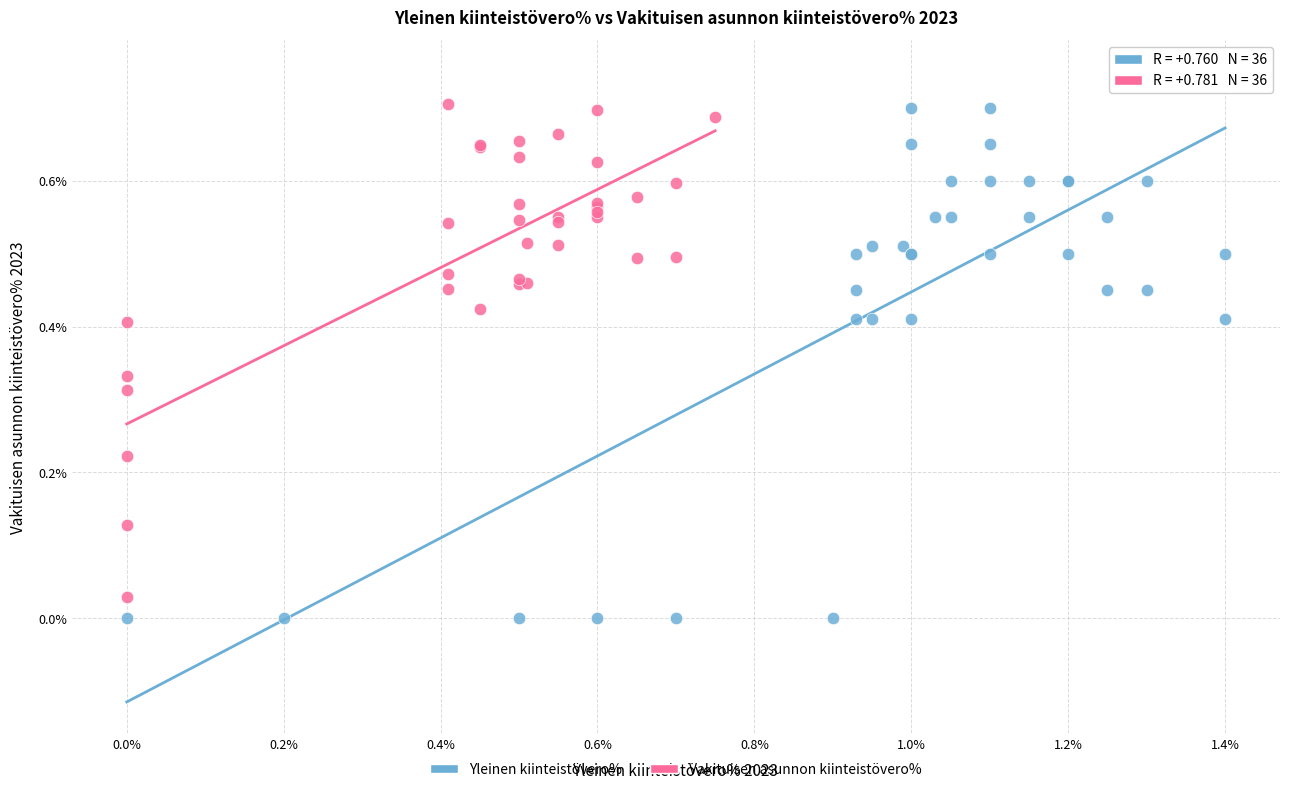

Which series reaches the minimum Y coordinate?

Yleinen kiinteistövero%